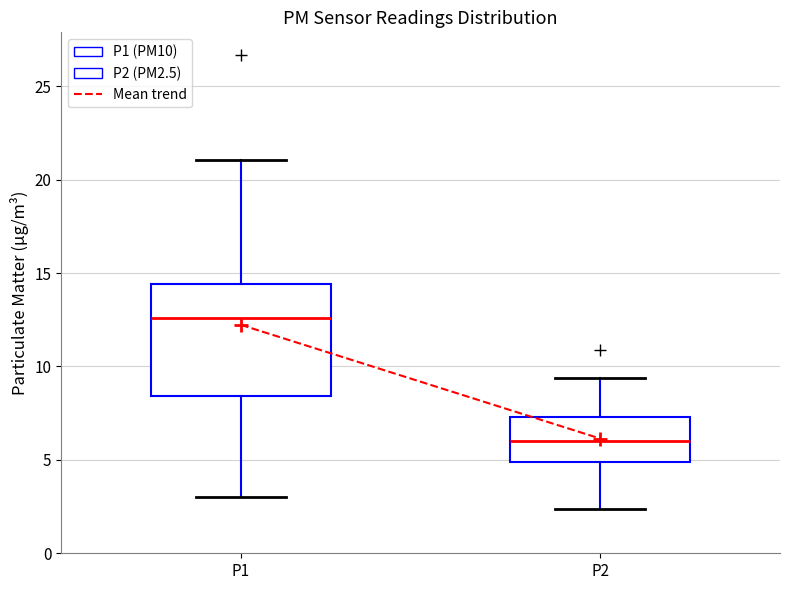

Which box's median line is the lowest?

P2